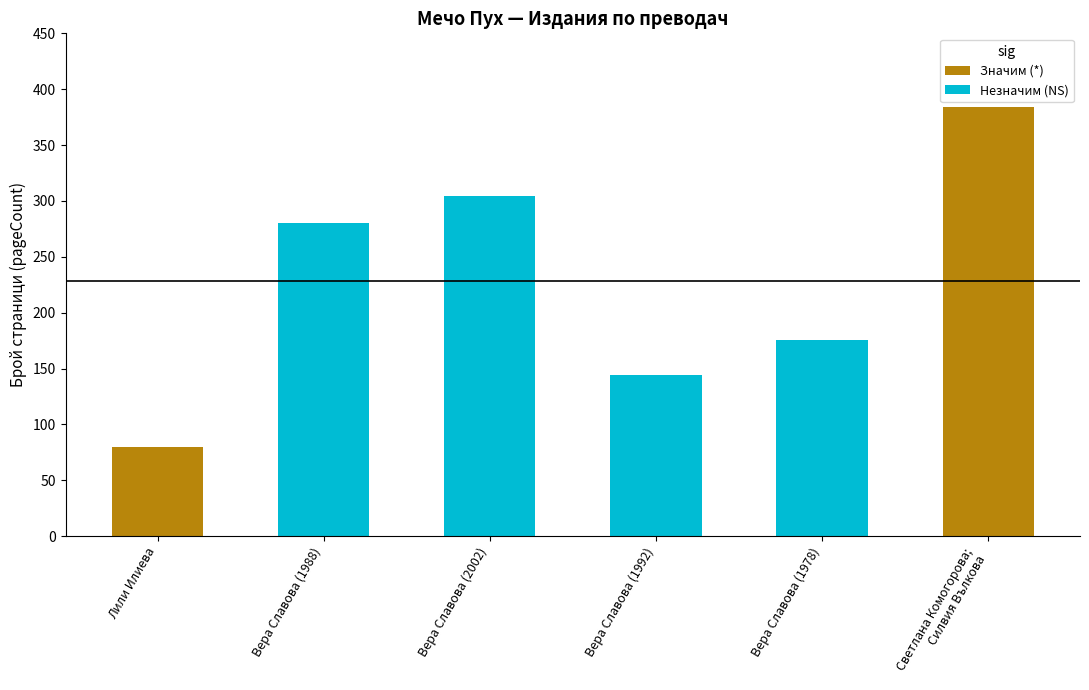

What is the change in value from Вера Славова (2002) to Вера Славова (1992)?

-160